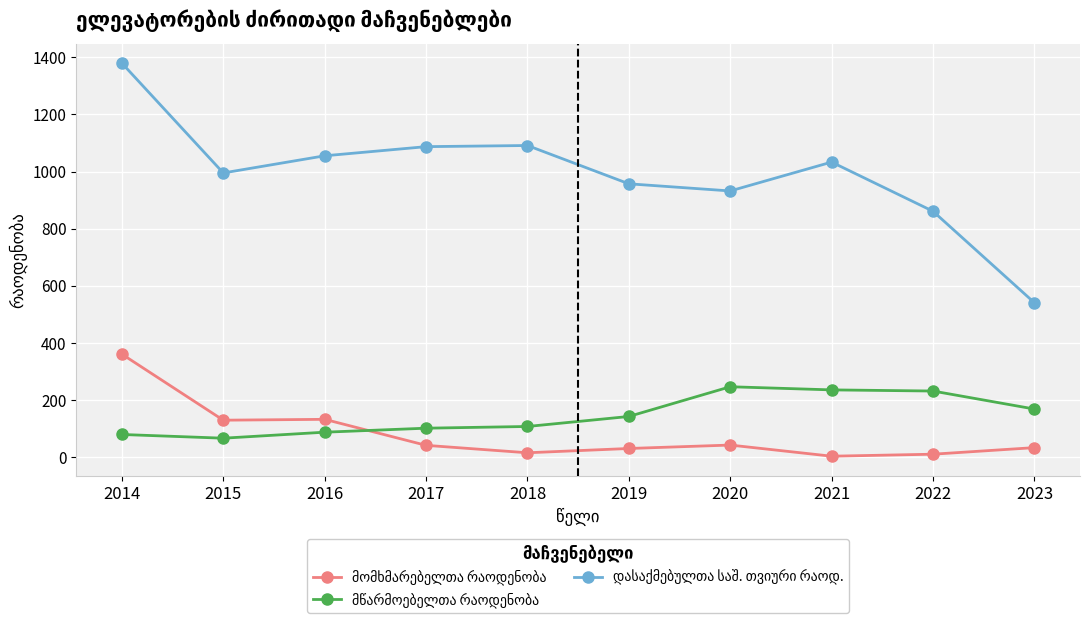

At which category is the sum across all series the highest?

2014